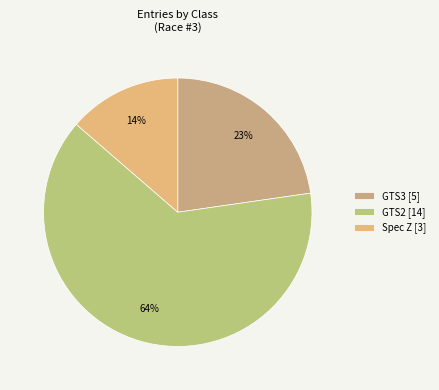

The GTS2 slice represents 53% of the pie. True or false?

False